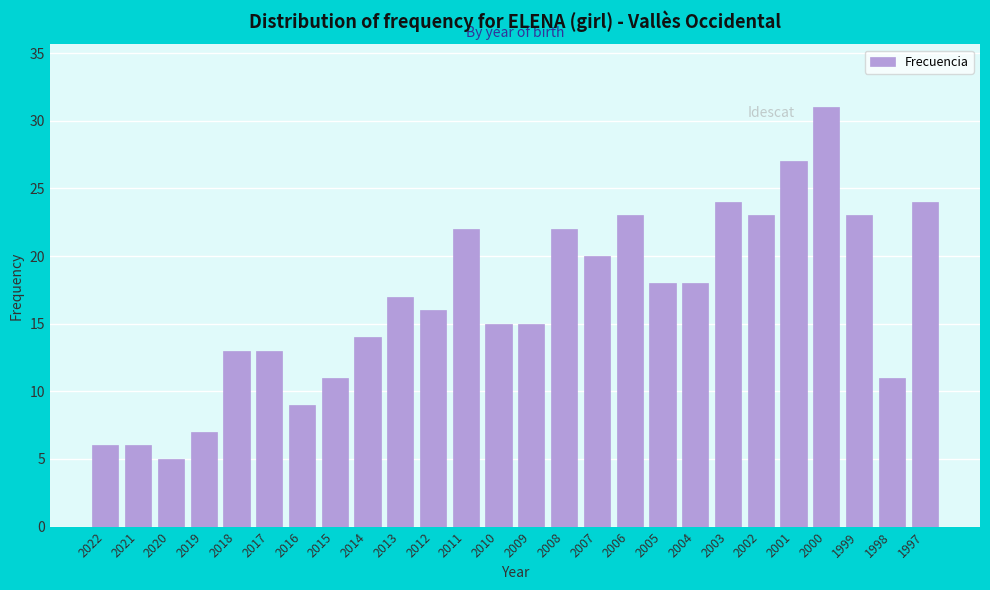

Reading right to left, list all the values displayed in this chart.

1997=24	1998=11	1999=23	2000=31	2001=27	2002=23	2003=24	2004=18	2005=18	2006=23	2007=20	2008=22	2009=15	2010=15	2011=22	2012=16	2013=17	2014=14	2015=11	2016=9	2017=13	2018=13	2019=7	2020=5	2021=6	2022=6